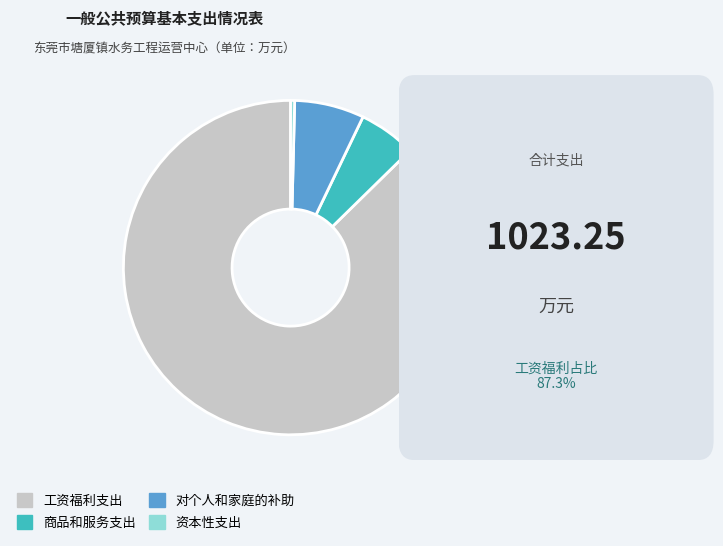

True or false: 对个人和家庭的补助 accounts for 12% of the total.

False